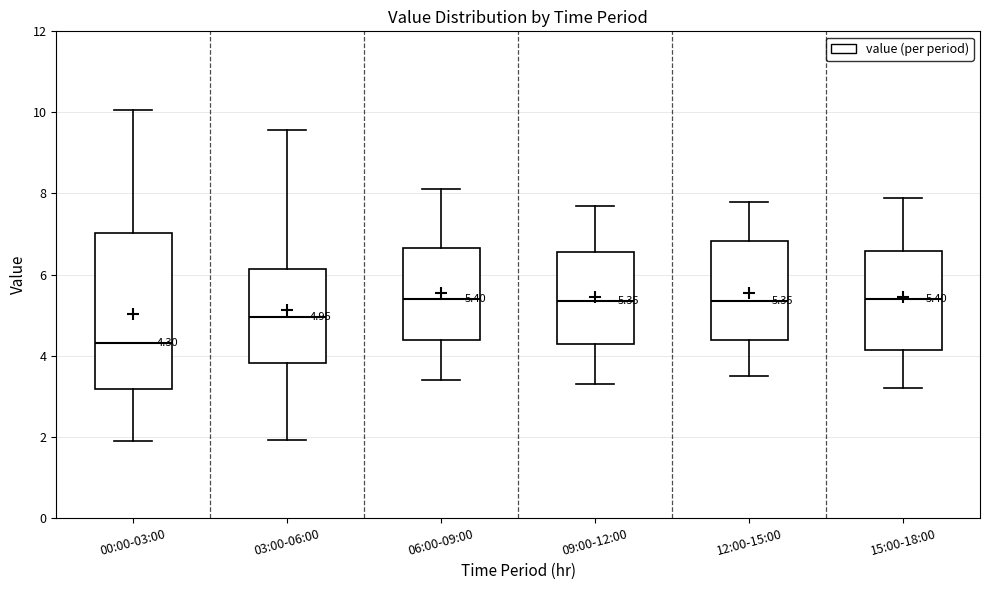

Comparing the boxes themselves (not the whiskers), which one is the tallest?

00:00-03:00